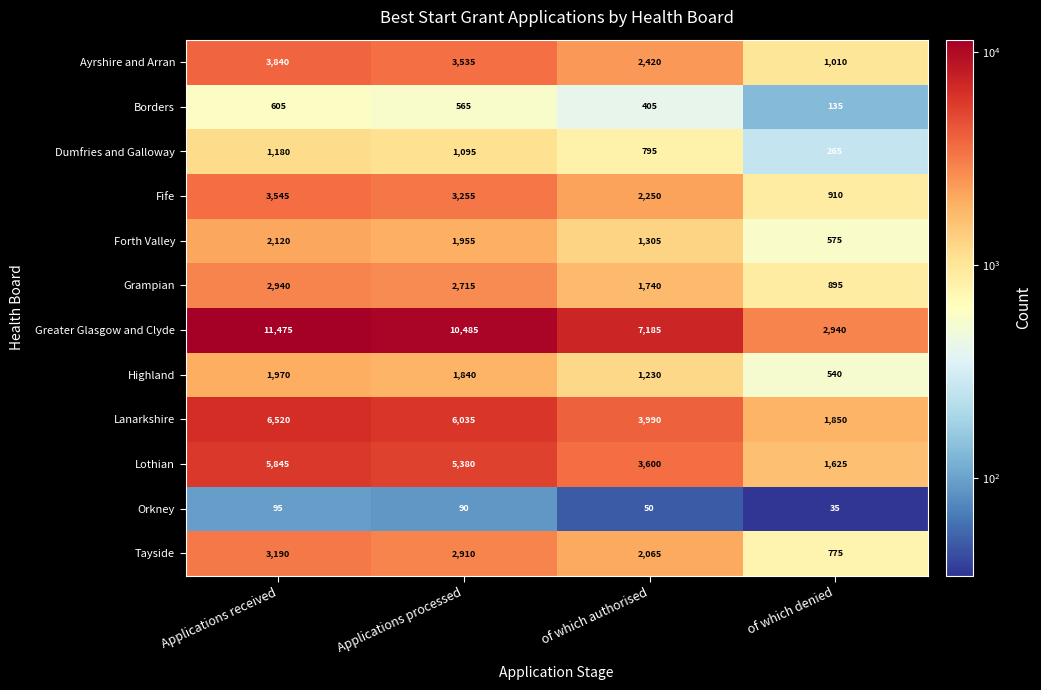

Which series changed the most between of which authorised and of which denied?

Greater Glasgow and Clyde